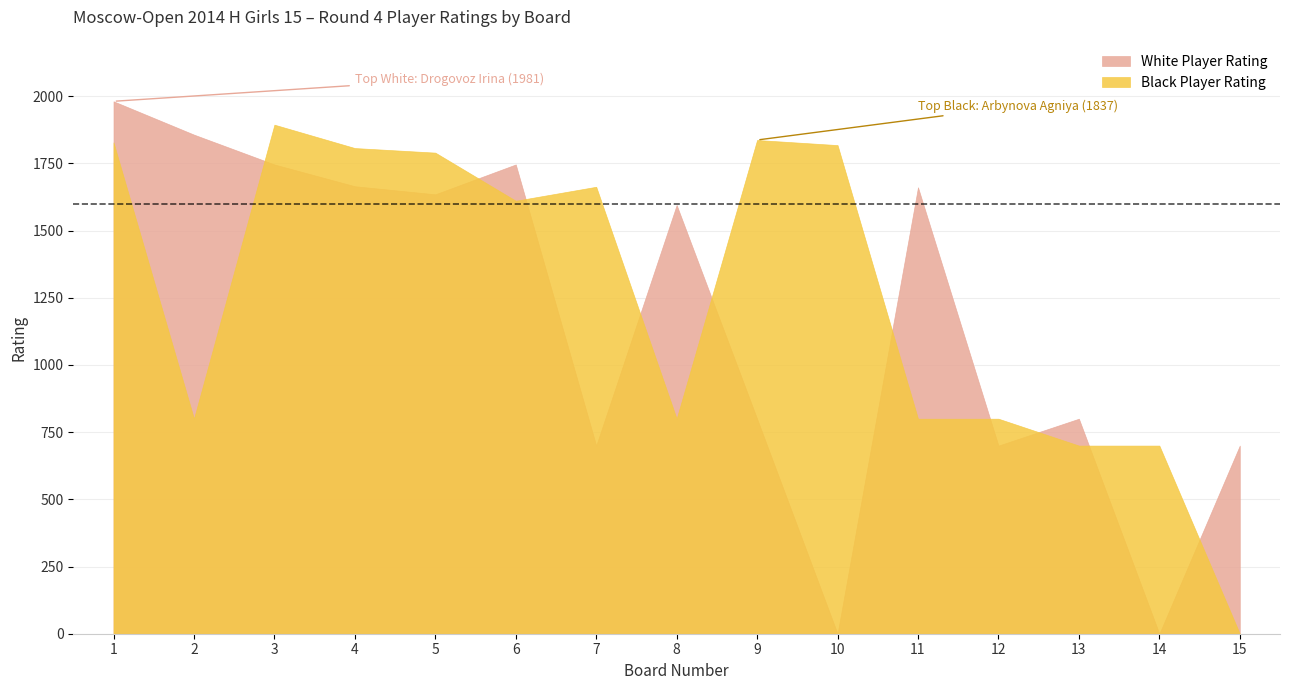

How many times do White Player Rating and Black Player Rating cross each other?

10